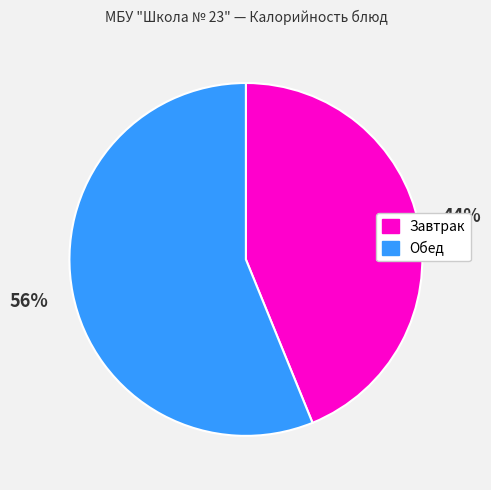

Is there a majority slice in this chart?

Yes